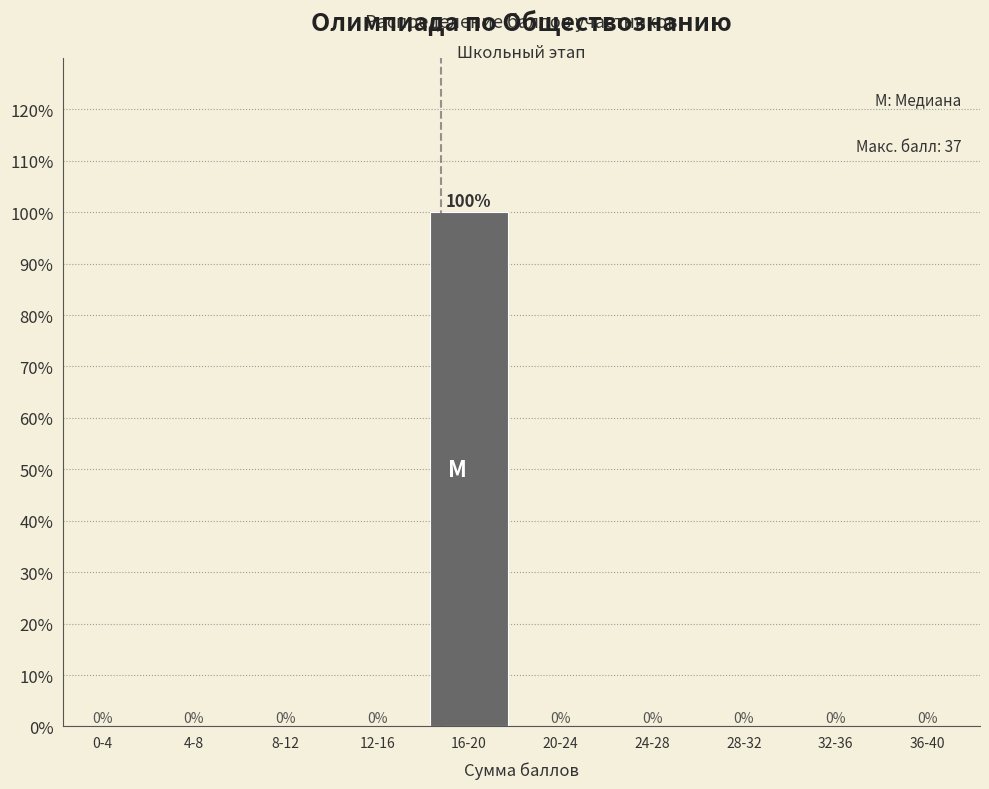

Reading left to right, list all the values displayed in this chart.

0-4=0	4-8=0	8-12=0	12-16=0	16-20=100	20-24=0	24-28=0	28-32=0	32-36=0	36-40=0